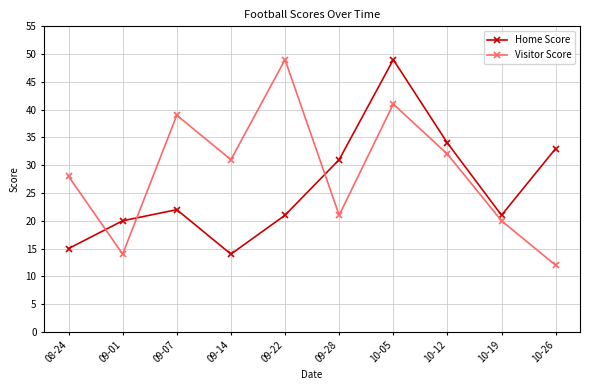

How many values in the Home Score series are below 22?

5